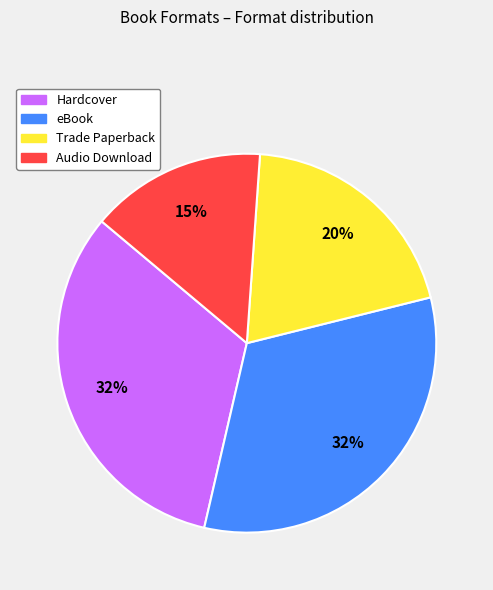

How many slices are in this pie chart?

4